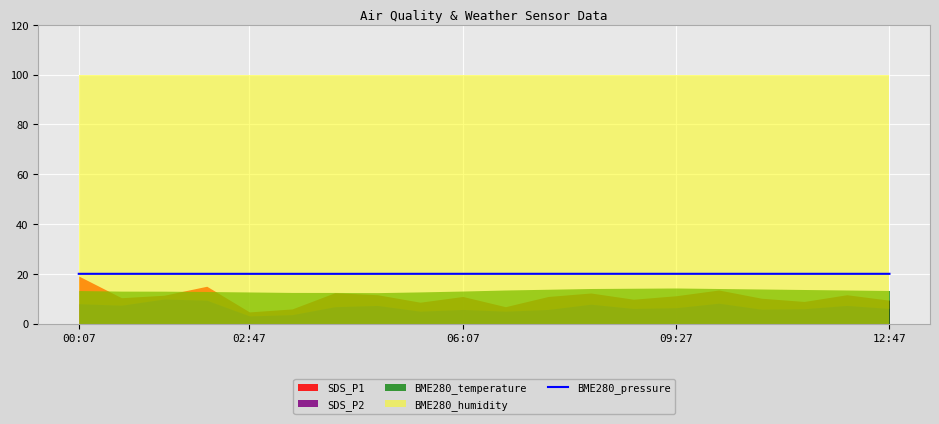

The BME280_pressure series shows 20.0 at 09:27. True or false?

True